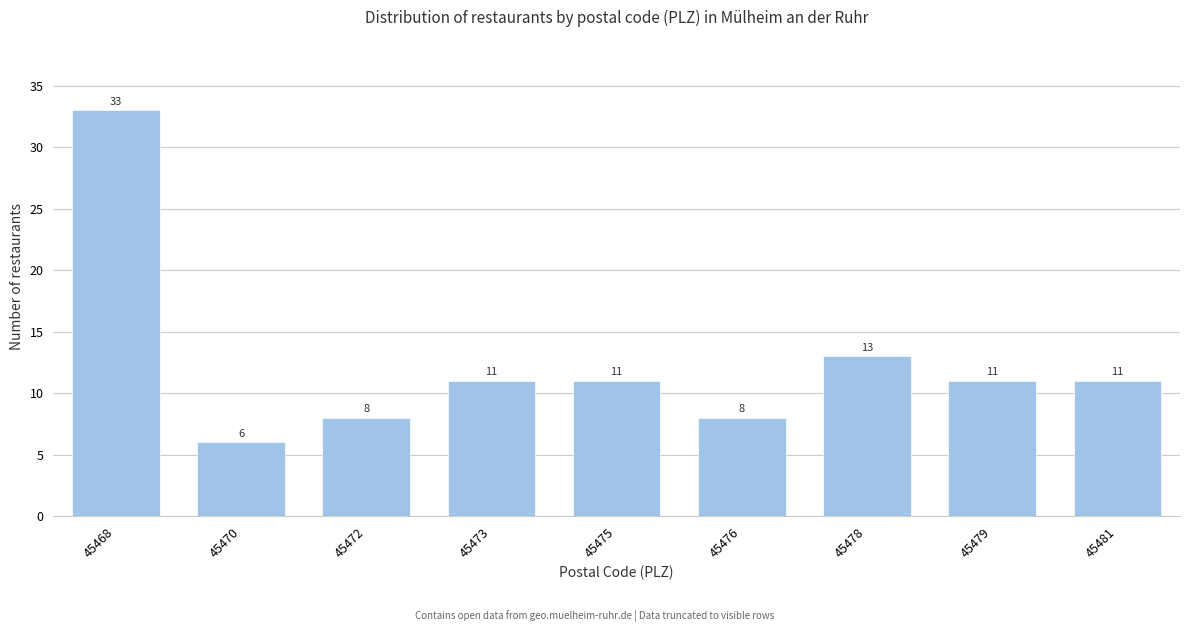

Reading left to right, transcribe all the data shown in this chart.

45468=33	45470=6	45472=8	45473=11	45475=11	45476=8	45478=13	45479=11	45481=11